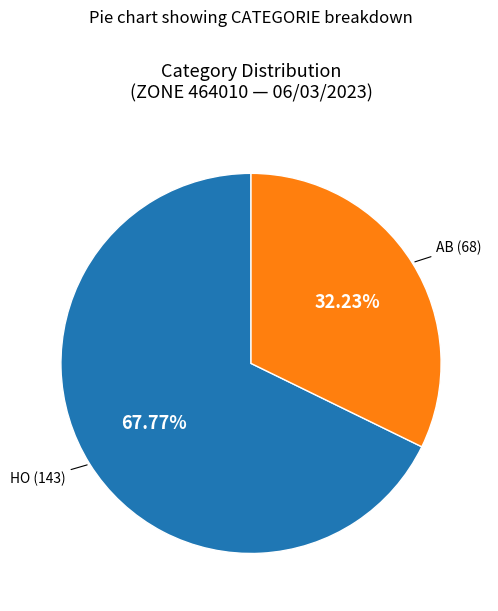

Does any single category account for the majority?

Yes